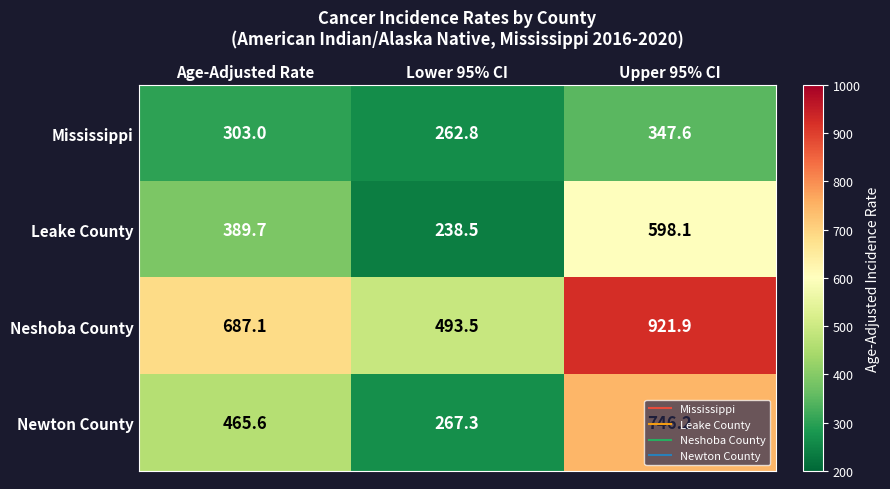

The value of Newton County at Upper 95% CI is 746.2. True or false?

True